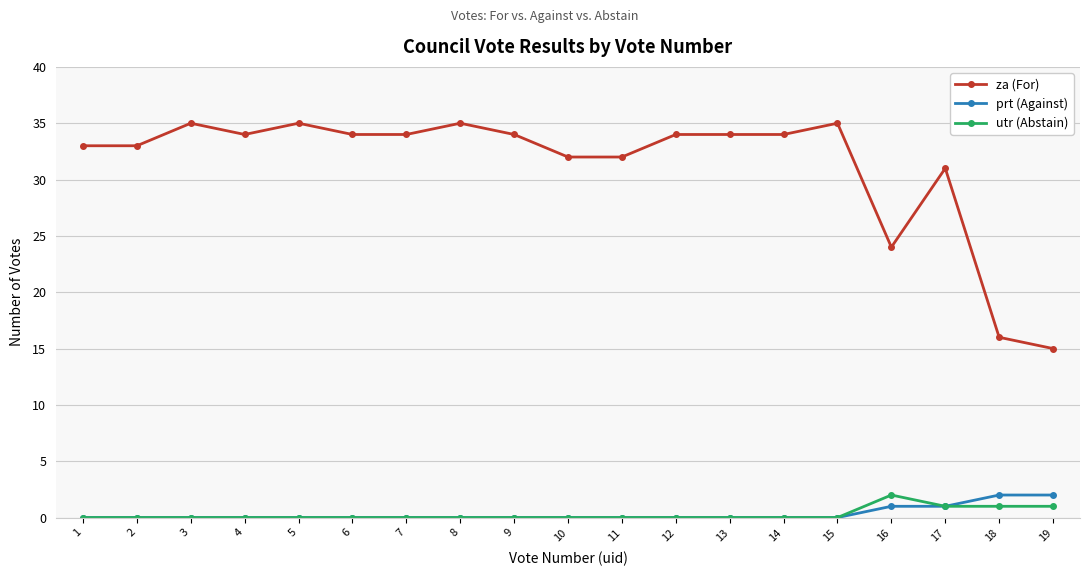

At which label does za (For) reach its minimum?

19